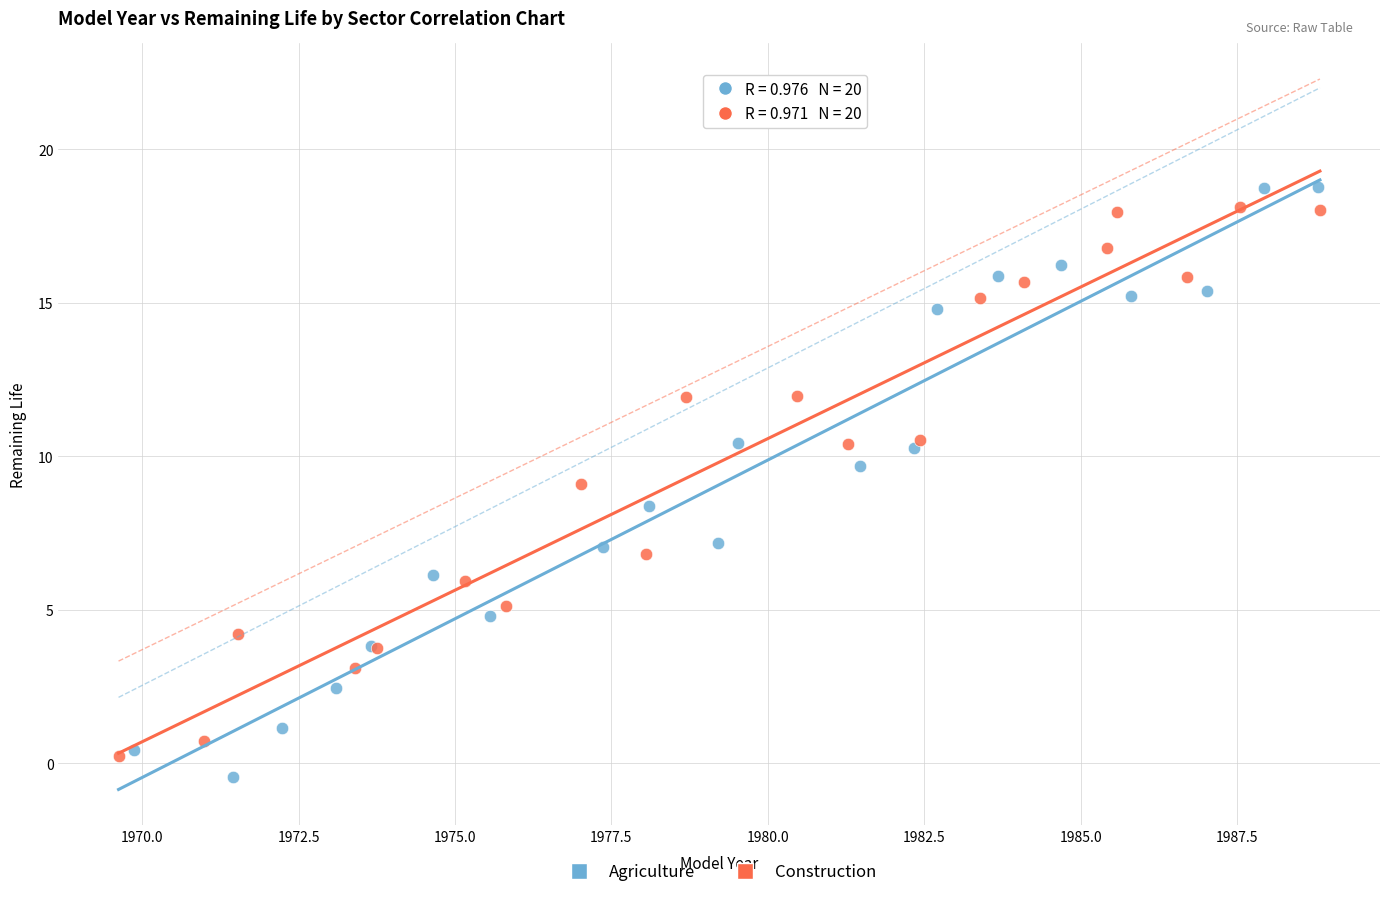

What are all the series names shown in the legend?

Agriculture, Construction